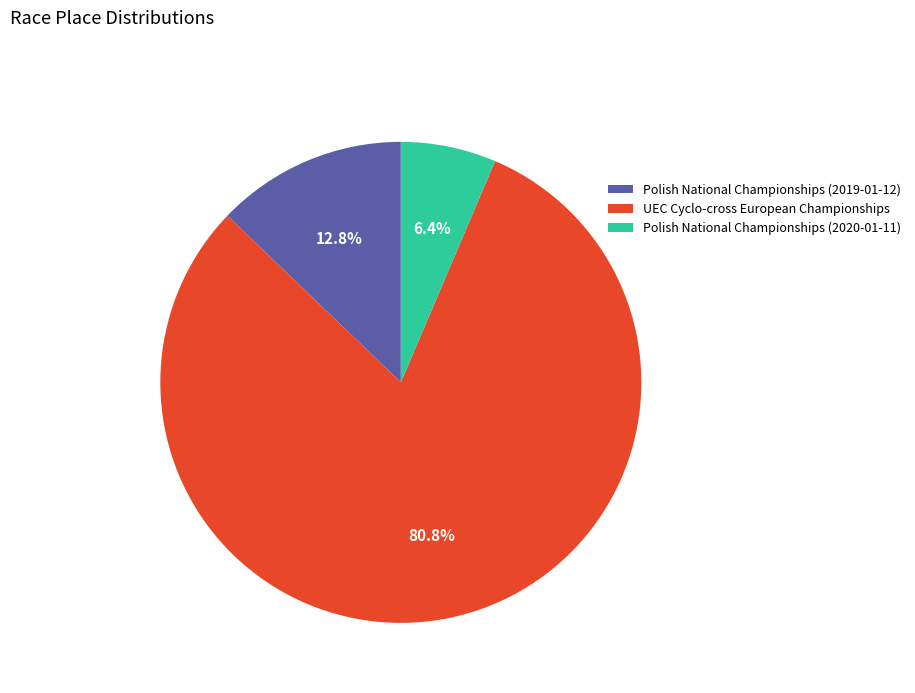

Which slice is the smallest?

Polish National Championships (2020-01-11)